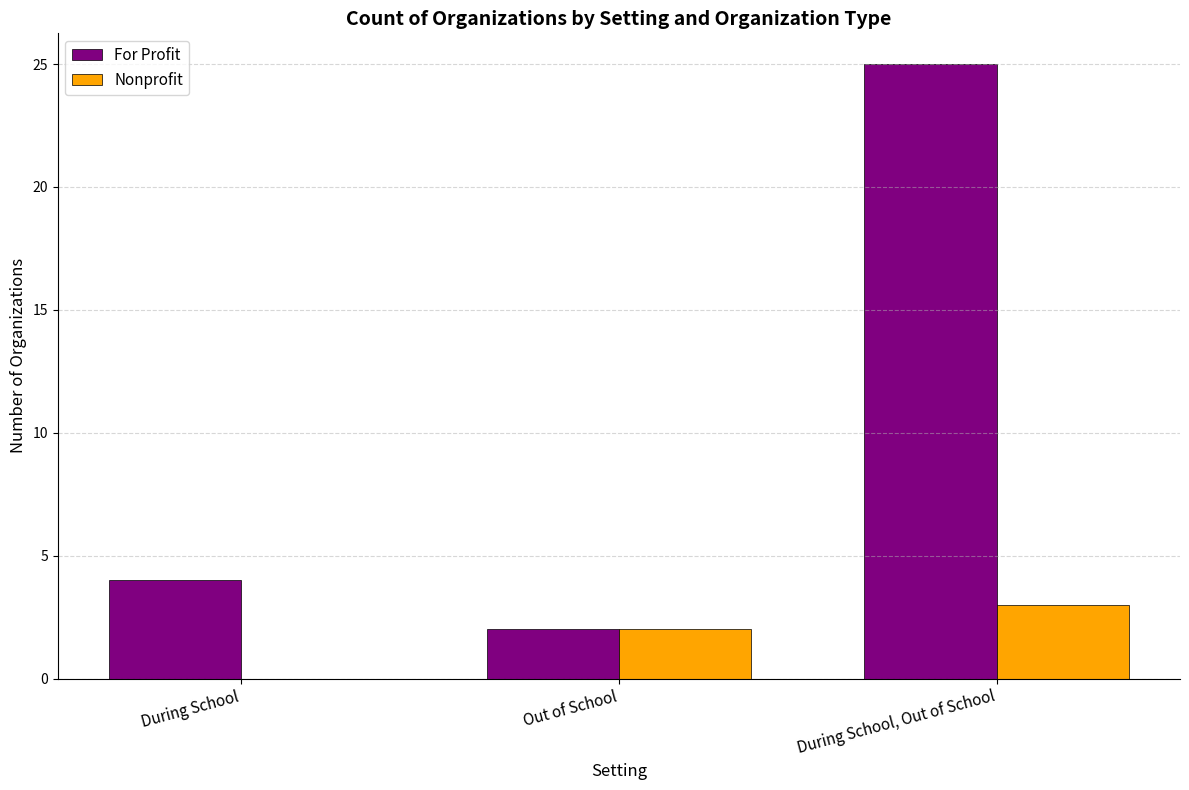

The For Profit series shows 25 at During School, Out of School. True or false?

True